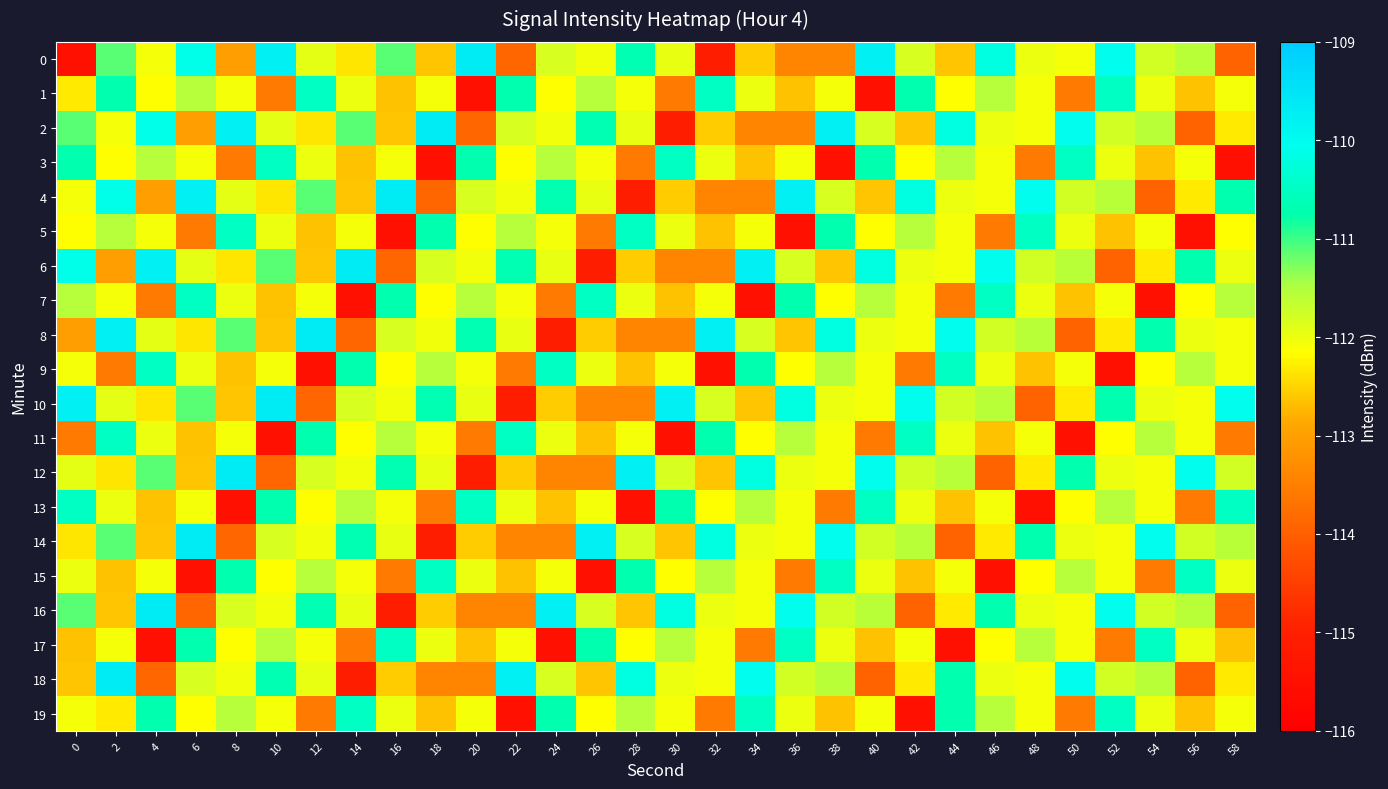

What is the total value across all series at 22?

-2247.3